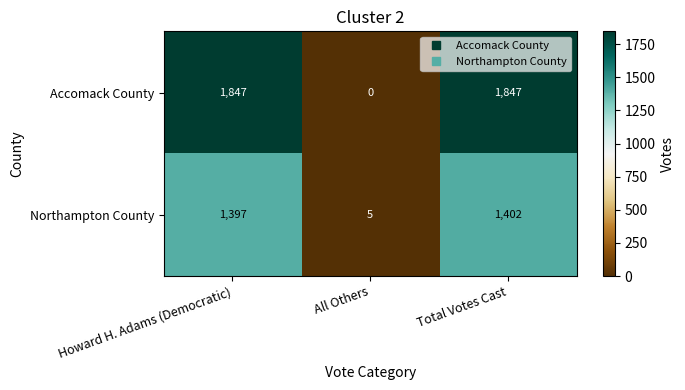

The value of Accomack County at Total Votes Cast is 1847. True or false?

True